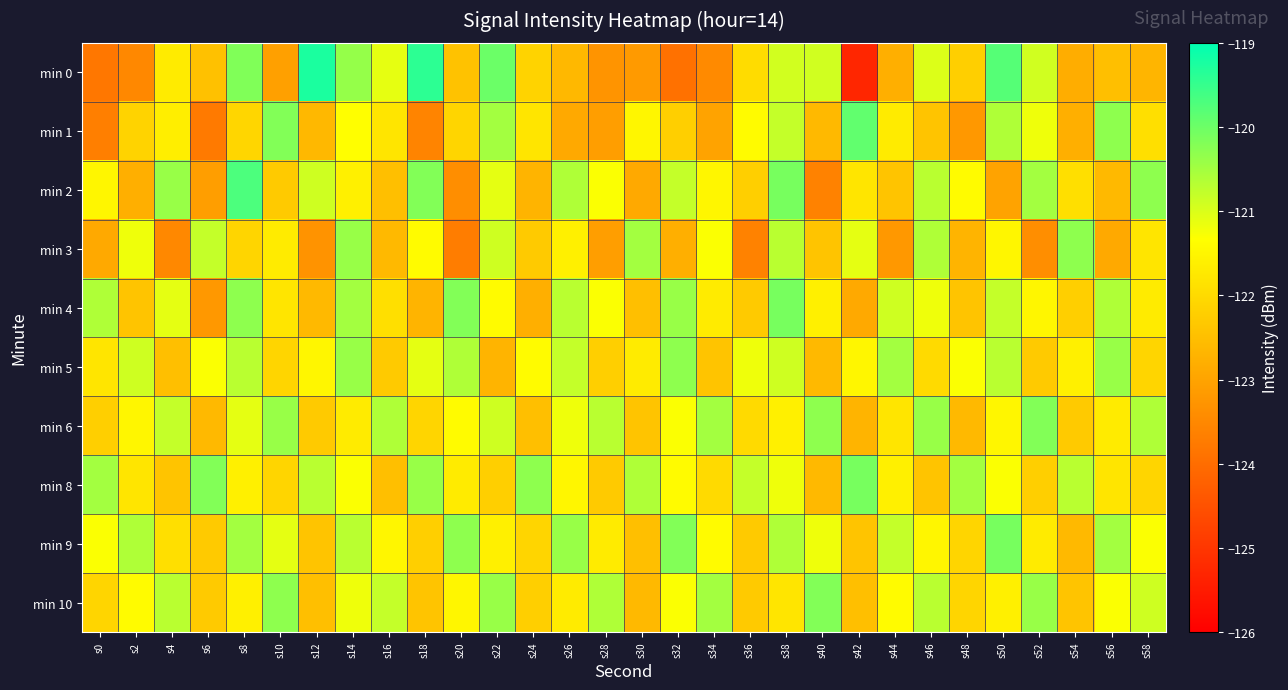

At which category does the chart reach its peak across all series?

s12